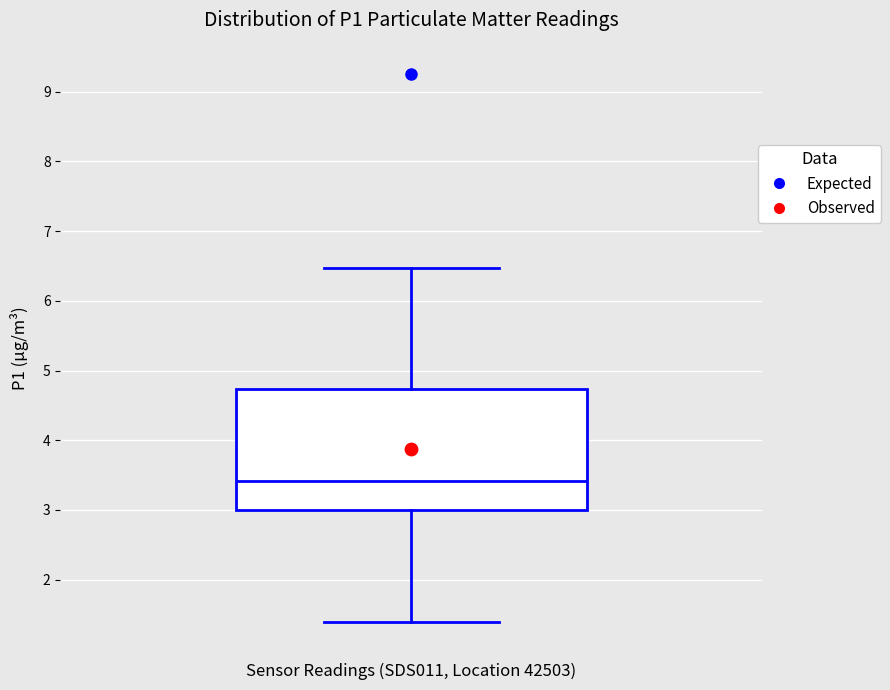

Read this box plot against the y-axis: the position of the median line, the range covered by the box, and the ends of both whiskers. The values are not printed on the chart, so give them approximately, as read against the axis.

median 3.4, box 3.0 to 4.7, whiskers 1.4 to 6.5